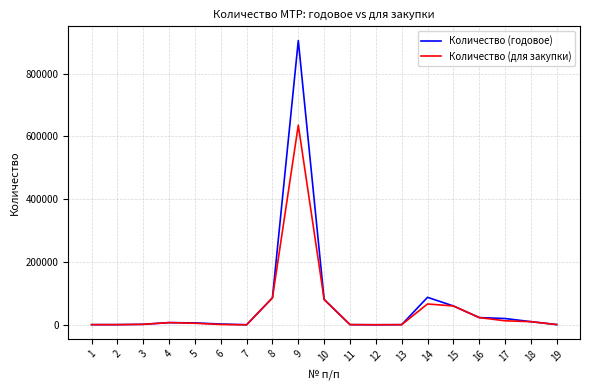

At how many categories does at least one series exceed 241414?

1